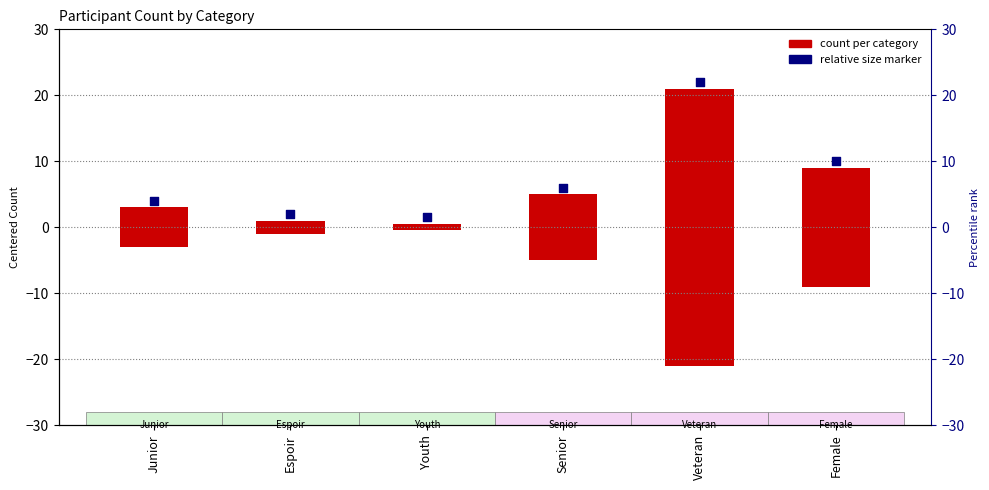

What is the change in value from Youth to Veteran?

+41